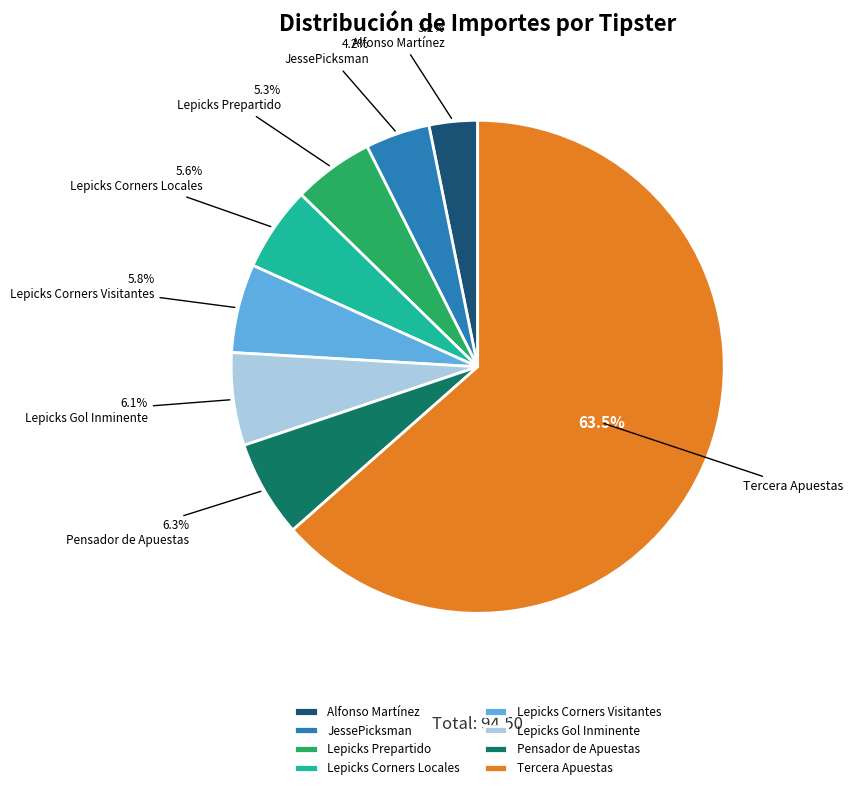

True or false: Lepicks Gol Inminente accounts for 12% of the total.

False